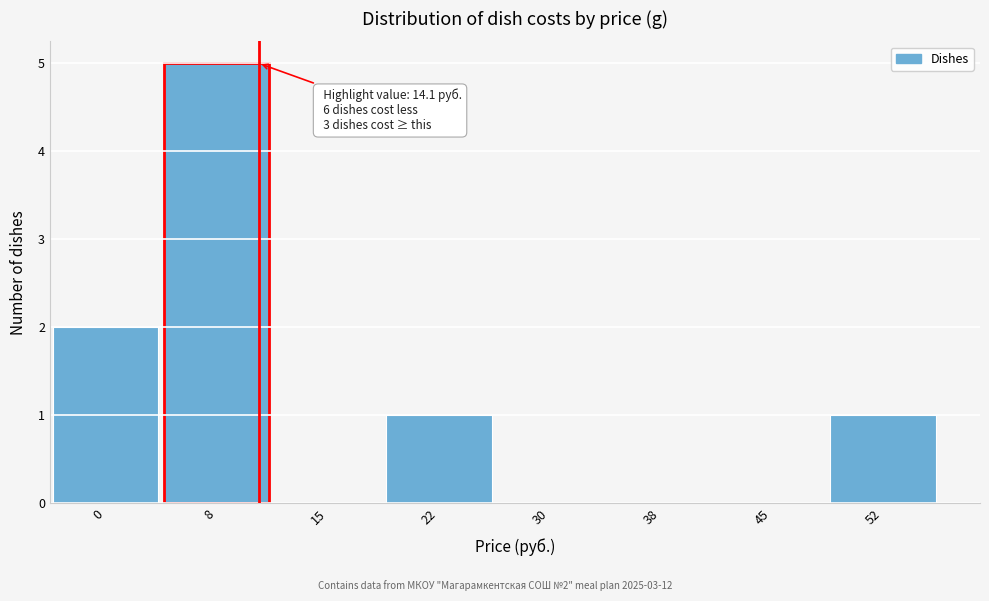

Reading left to right, list all the values displayed in this chart.

0=2	8=5	15=0	22=1	30=0	38=0	45=0	52=1